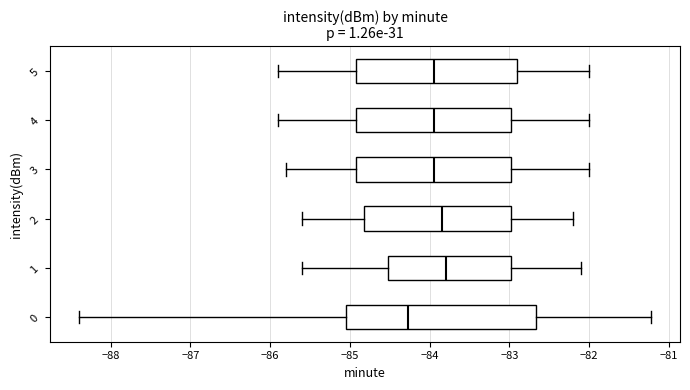

Reading bottom to top, transcribe this box plot: for each box, give where its median line is, the range the box spans, and where its two whiskers end, as read against the x-axis. The values are not printed on the chart, so give them approximately, as read against the axis.

0: median -84.3, box -85.0 to -82.7, whiskers -88.4 to -81.2
1: median -83.8, box -84.5 to -83.0, whiskers -85.6 to -82.1
2: median -83.8, box -84.8 to -83.0, whiskers -85.6 to -82.2
3: median -83.9, box -84.9 to -83.0, whiskers -85.8 to -82.0
4: median -83.9, box -84.9 to -83.0, whiskers -85.9 to -82.0
5: median -83.9, box -84.9 to -82.9, whiskers -85.9 to -82.0